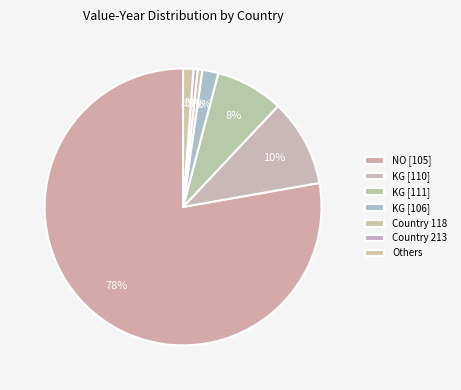

Which category has the biggest portion of the pie?

NO [105]